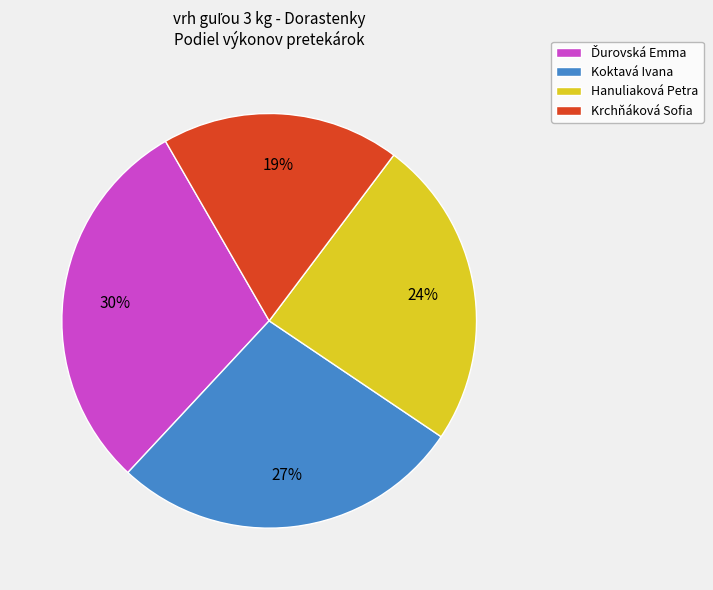

Does Hanuliaková Petra account for over 50% of the chart?

No